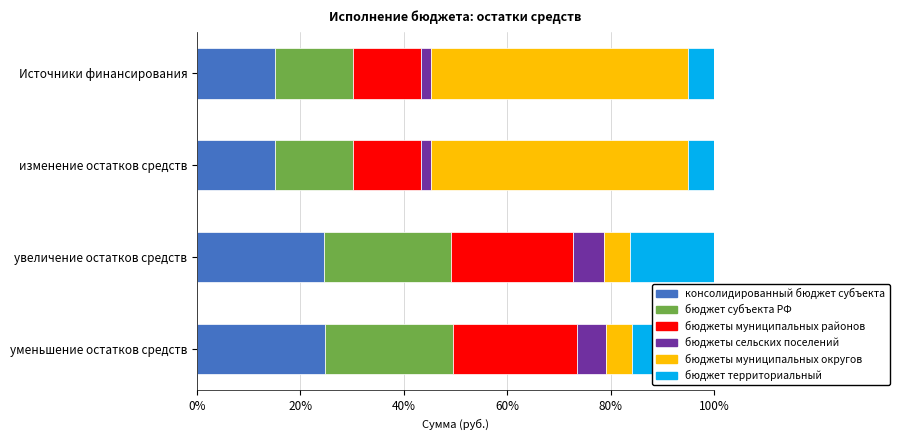

How many values in the консолидированный бюджет субъекта series are below 24?

2